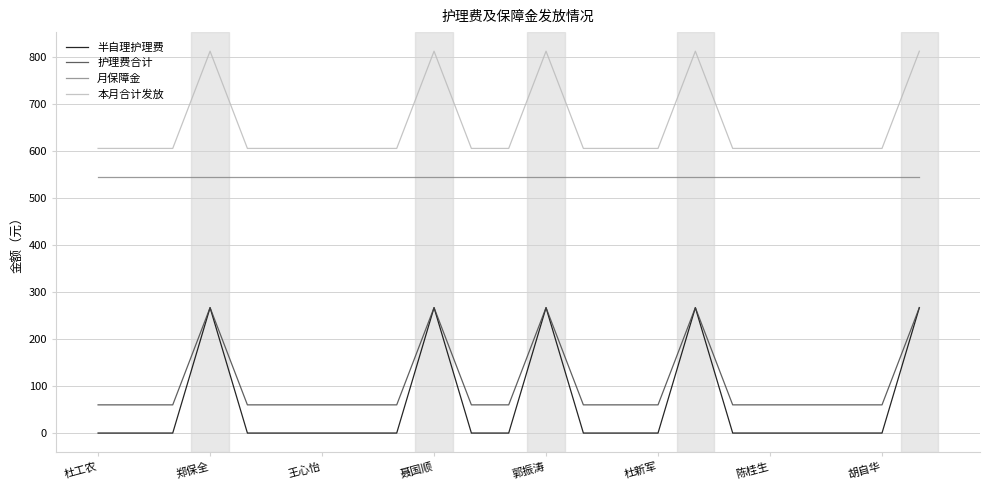

Which series has the largest total across all categories?

本月合计发放